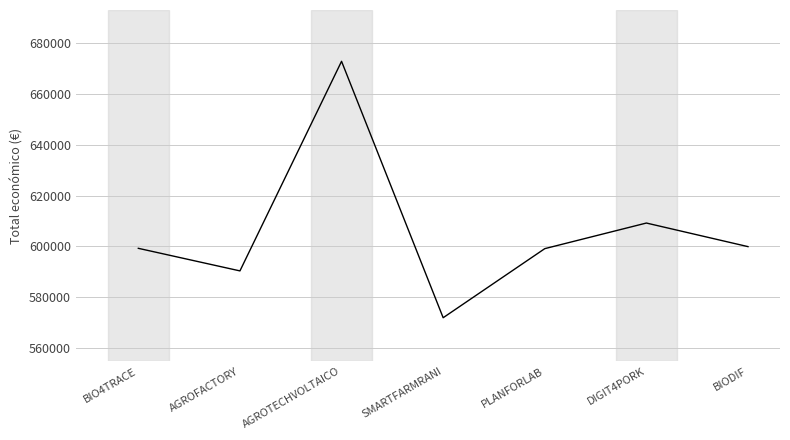

At which category does the chart reach its minimum across all series?

SMARTFARMRANI